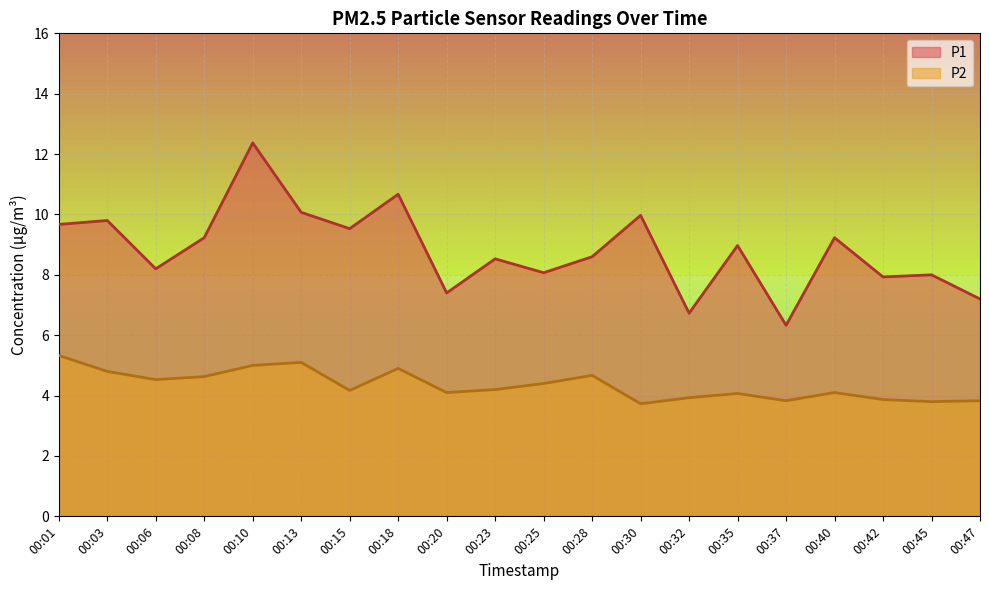

What value does the P2 series have at 00:35?

4.1